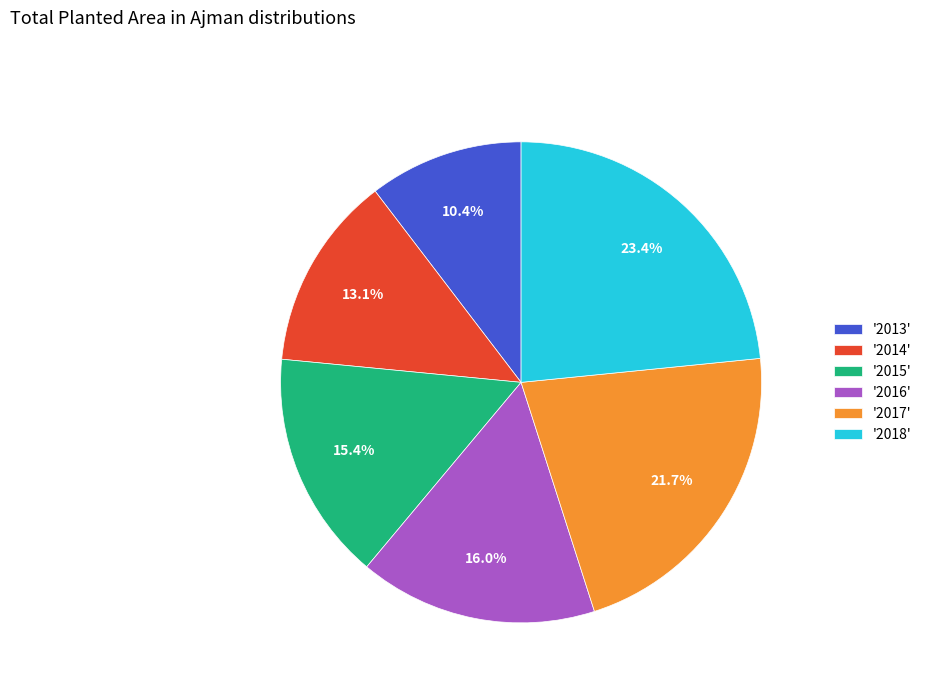

Which category has the smallest portion of the pie?

'2013'